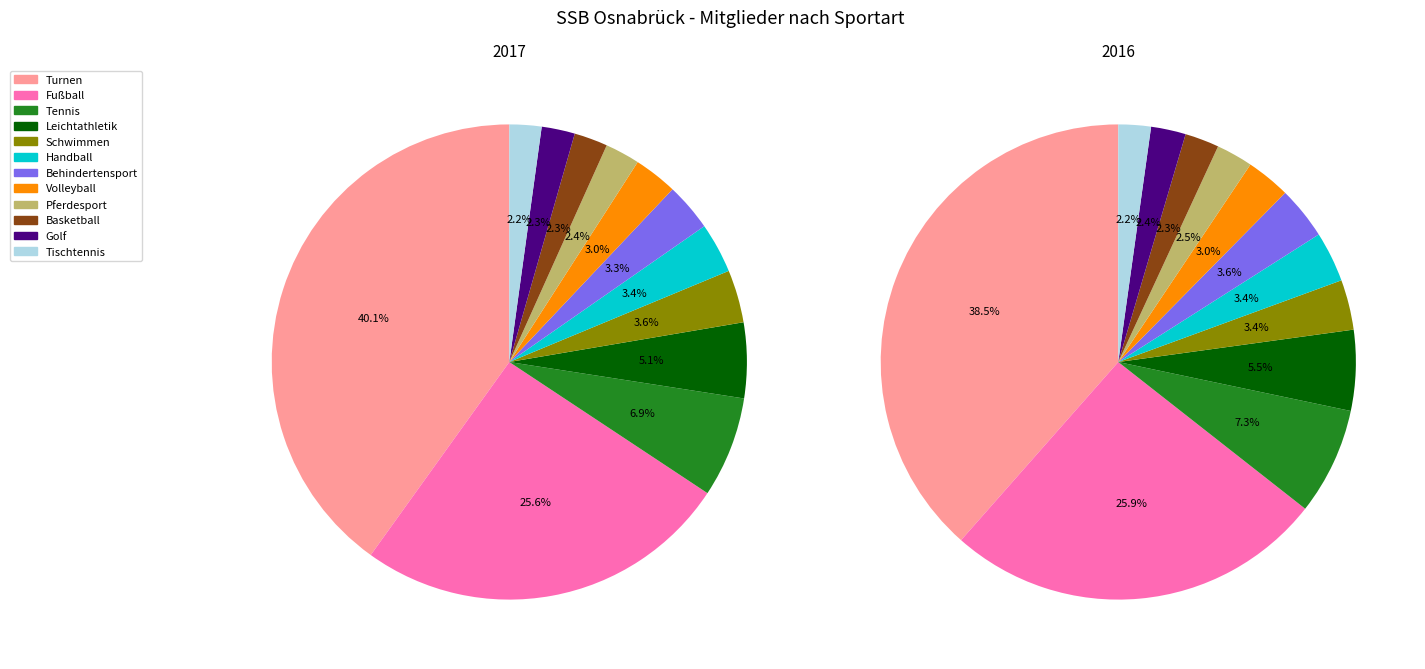

Is the sum of 5 and 6 greater than half?

No